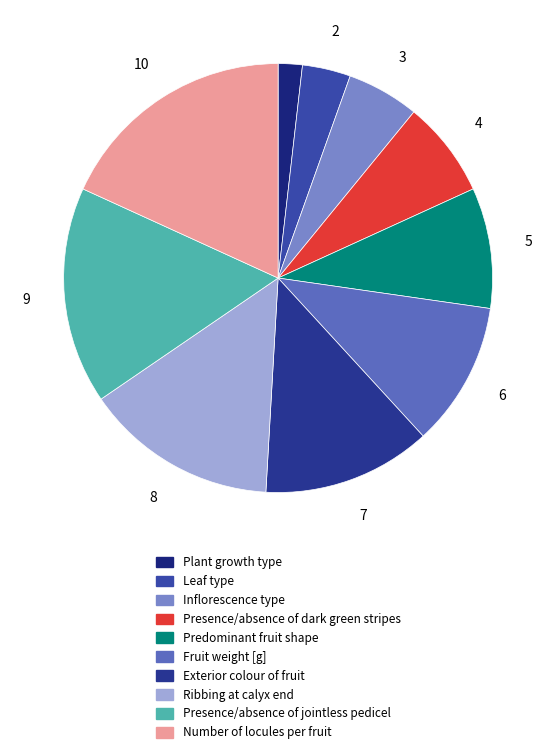

To the nearest percent, what is the combined percentage of Ribbing at calyx end and Inflorescence type?

20%